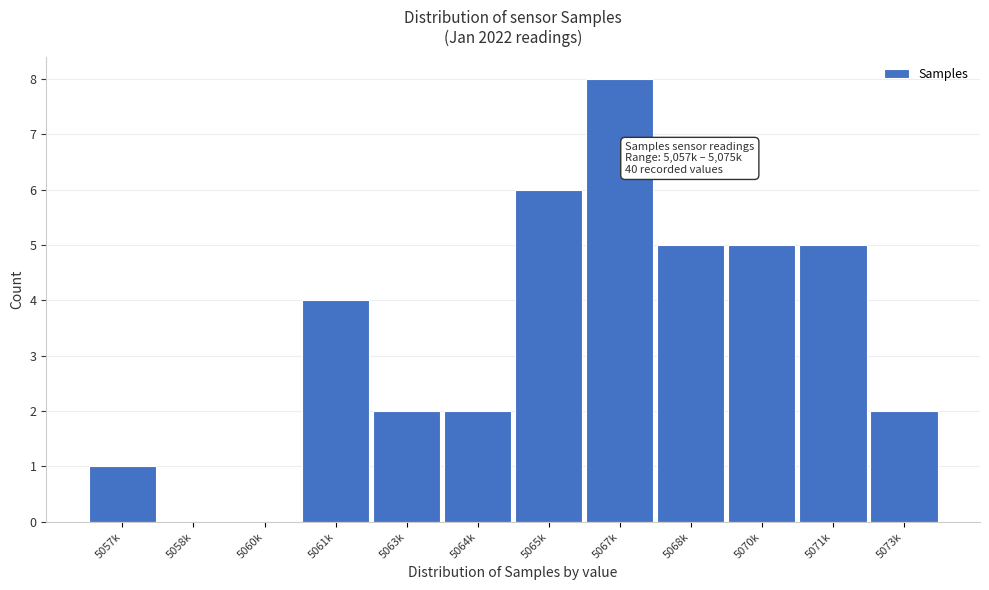

Reading right to left, what are all the values shown in this chart?

5073k=2	5071k=5	5070k=5	5068k=5	5067k=8	5065k=6	5064k=2	5063k=2	5061k=4	5060k=0	5058k=0	5057k=1